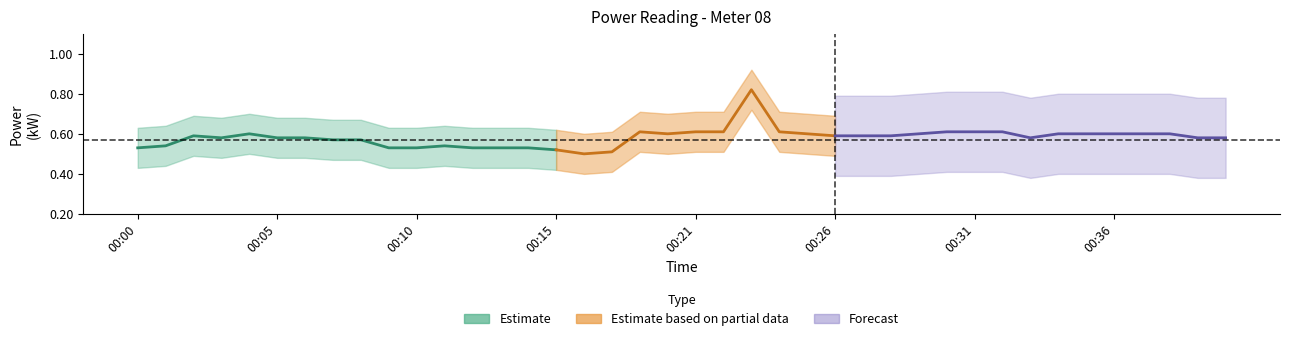

True or false: power_center and power_lower intersect in this chart.

False